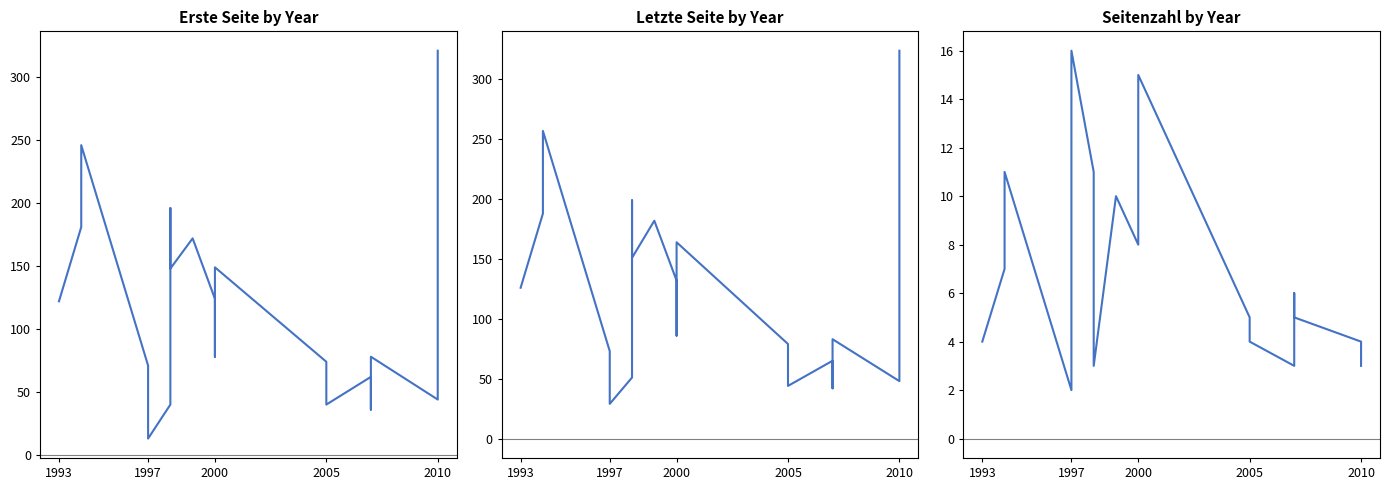

What is the minimum value for Erste Seite?

13